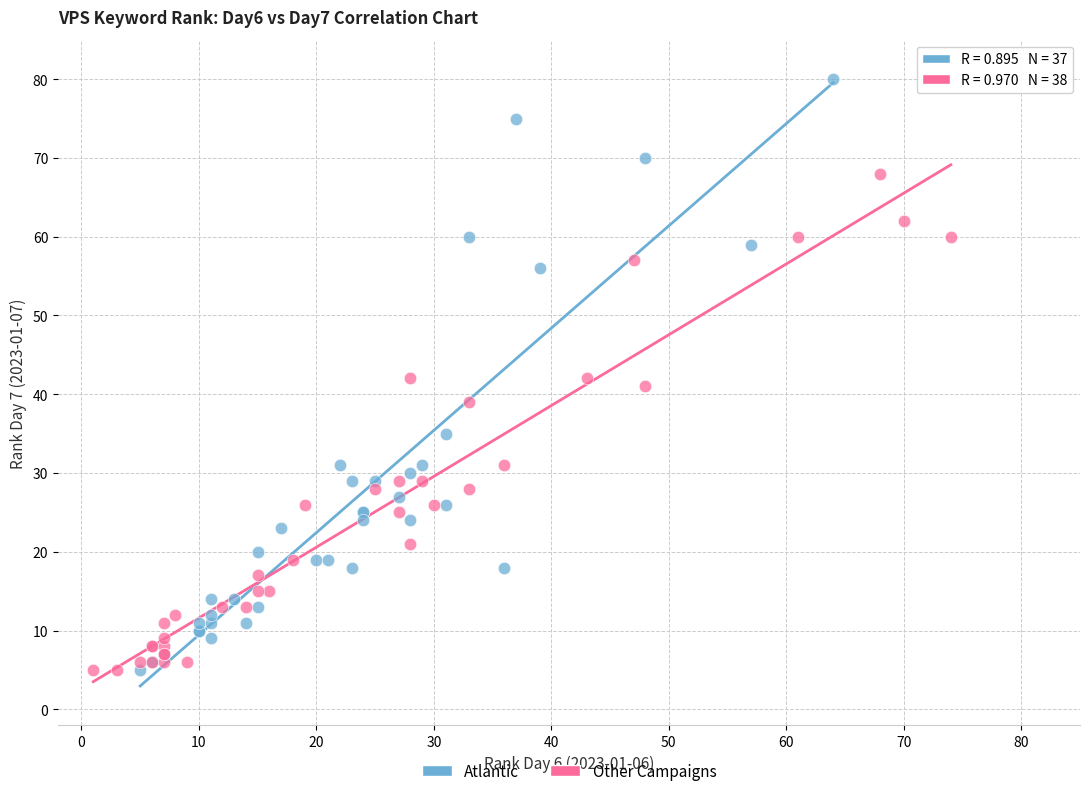

Which series reaches the maximum Y coordinate?

Atlantic